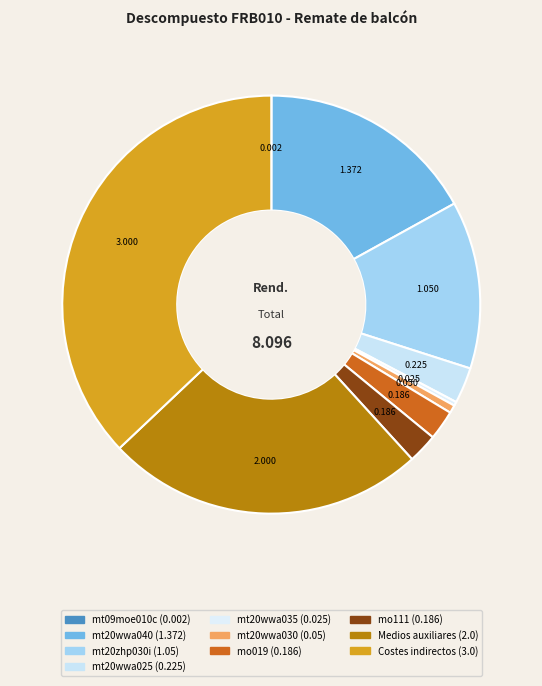

True or false: mt09moe010c accounts for 0% of the total.

True